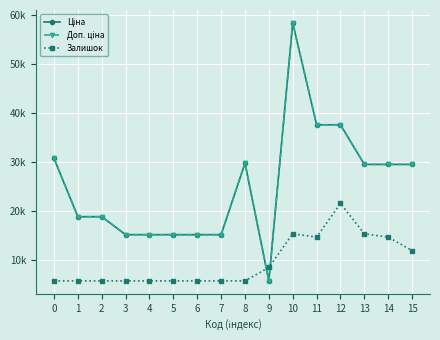

List the labels in order of Залишок value, smallest first.

0, 1, 2, 3, 4, 5, 6, 7, 8, 9, 15, 11, 14, 10, 13, 12